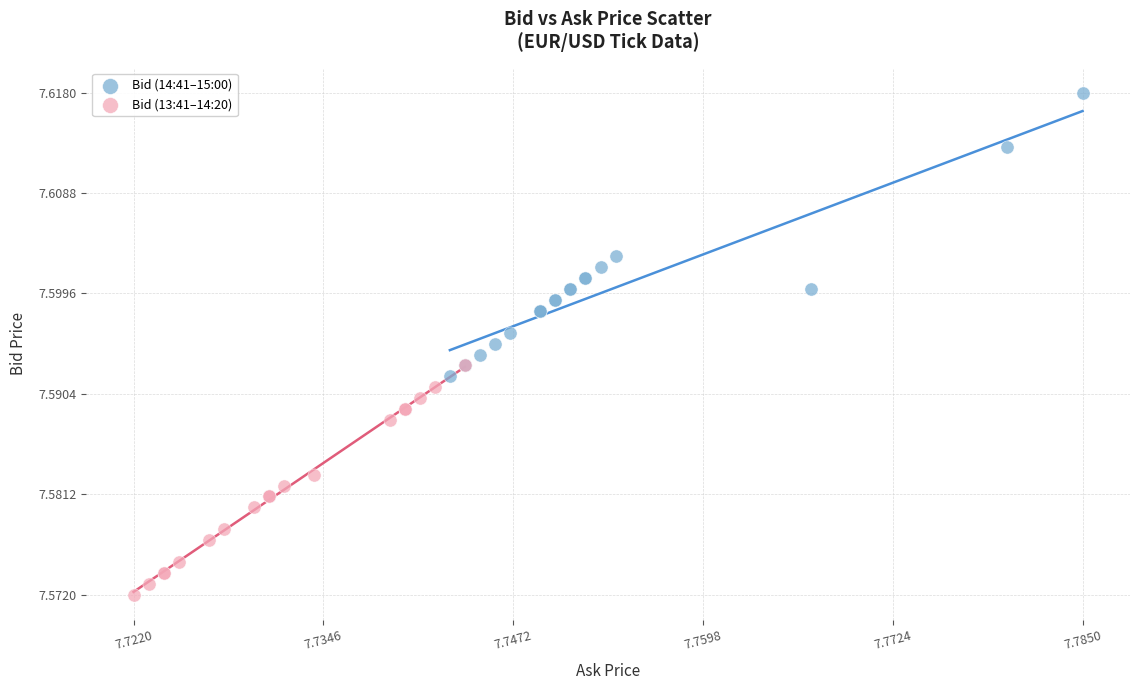

Which series reaches the maximum Y coordinate?

Bid (14:41–15:00)